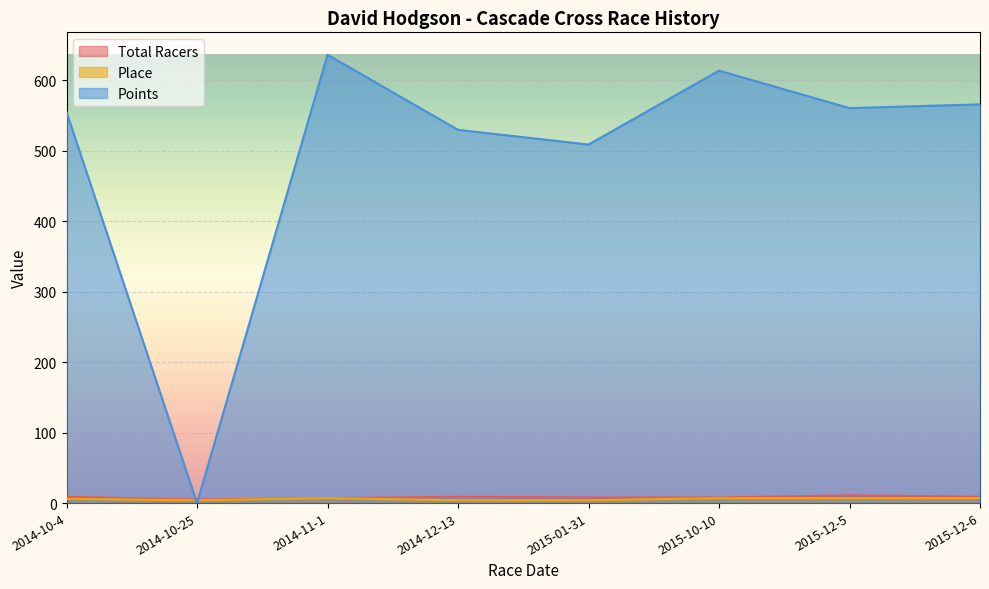

At which category is the sum across all series the highest?

2014-11-1